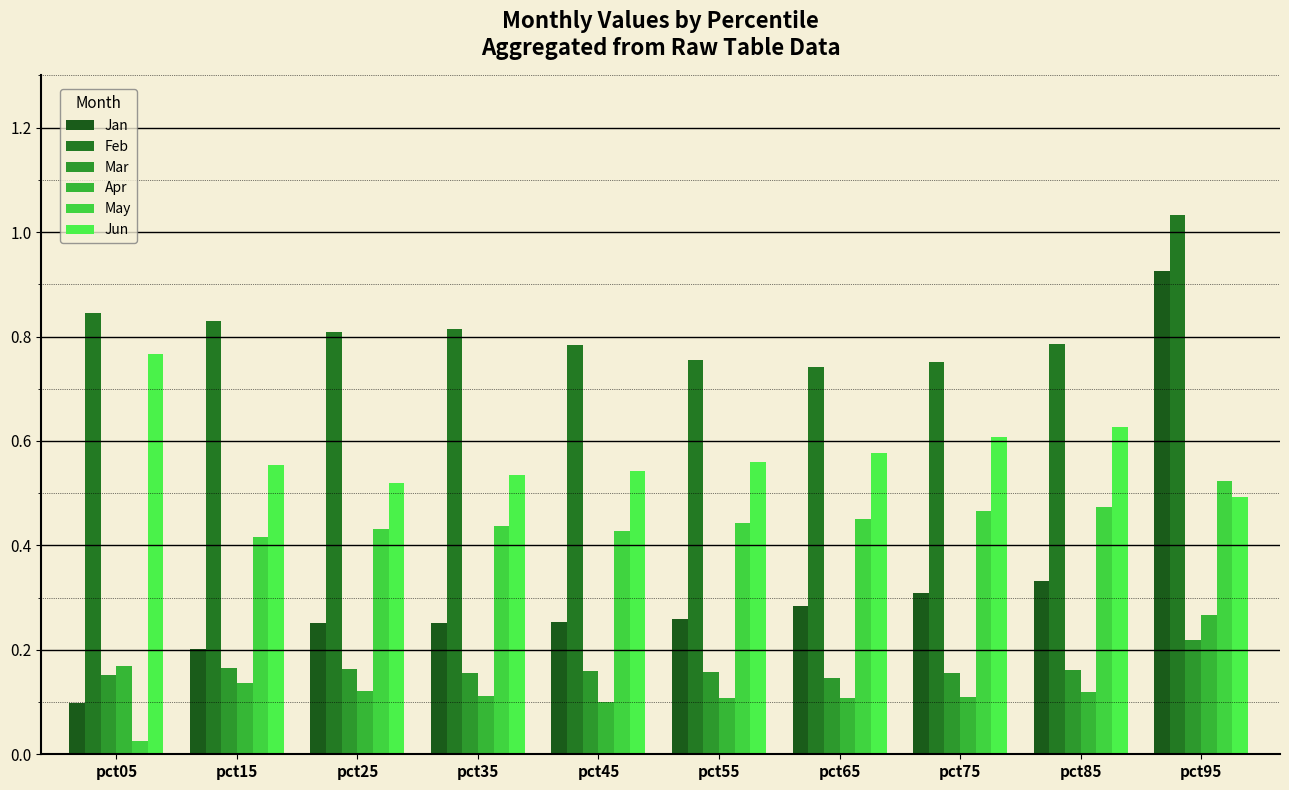

How many categories are shown in the chart?

10